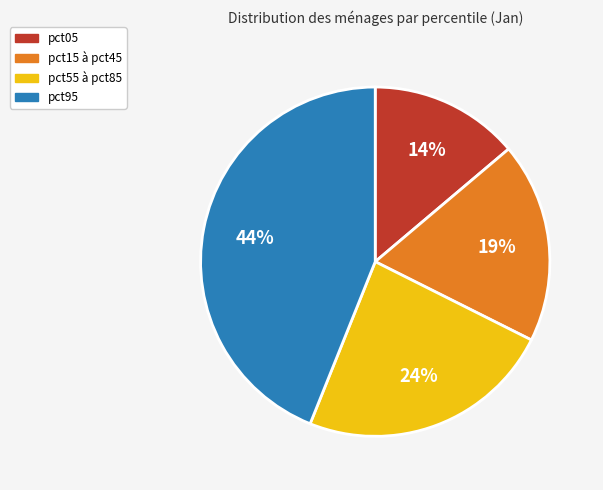

How many segments does this pie chart have?

4